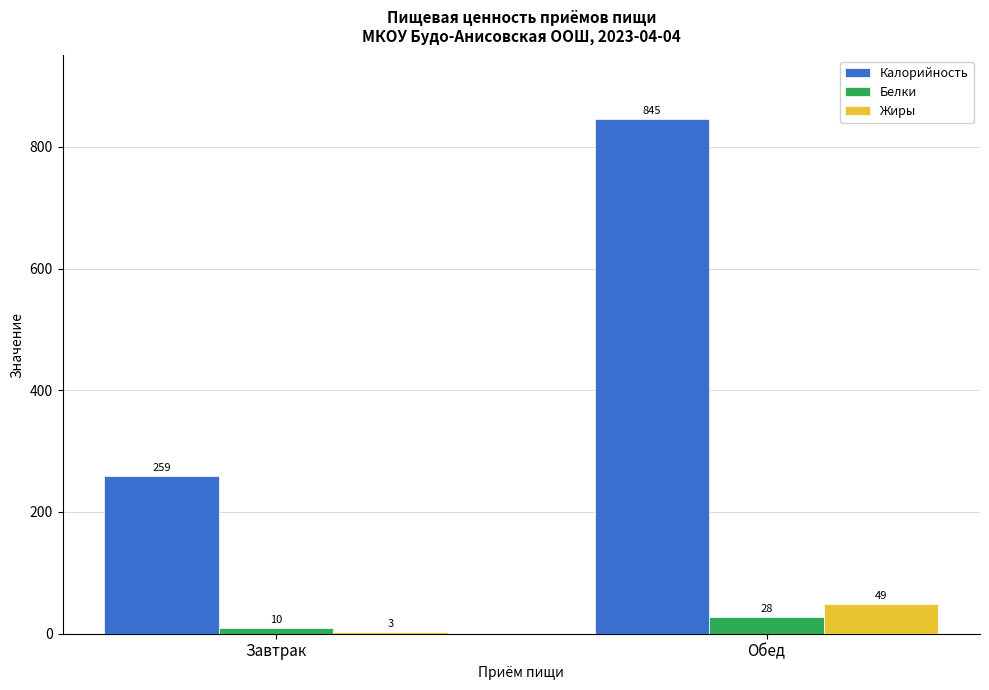

The value of Белки at Завтрак is 10. True or false?

True